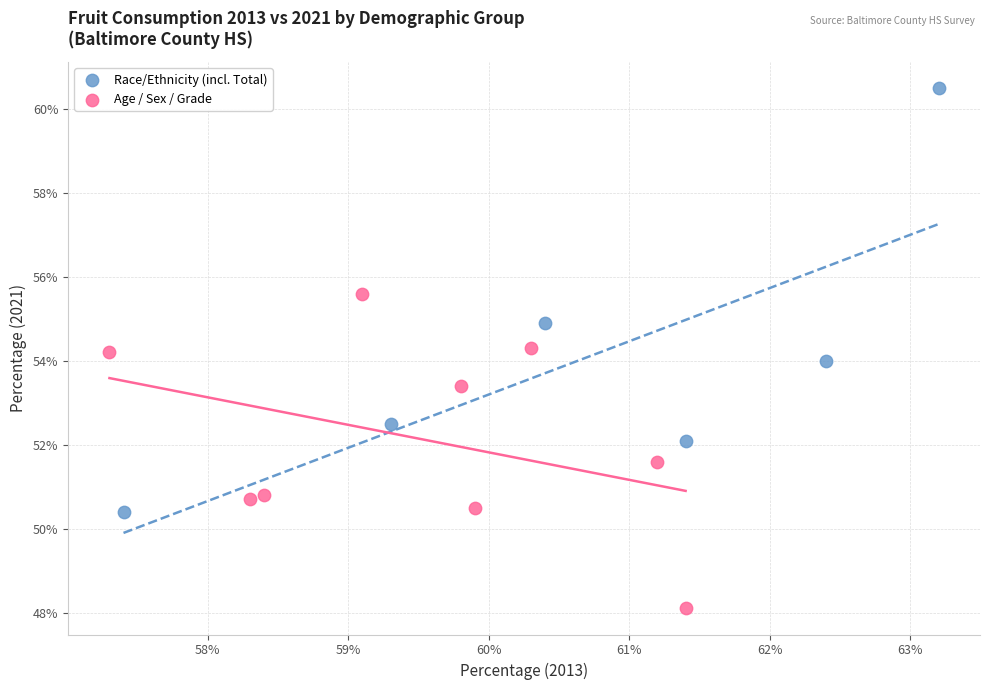

What are all the series names shown in the legend?

Race/Ethnicity (incl. Total), Age / Sex / Grade